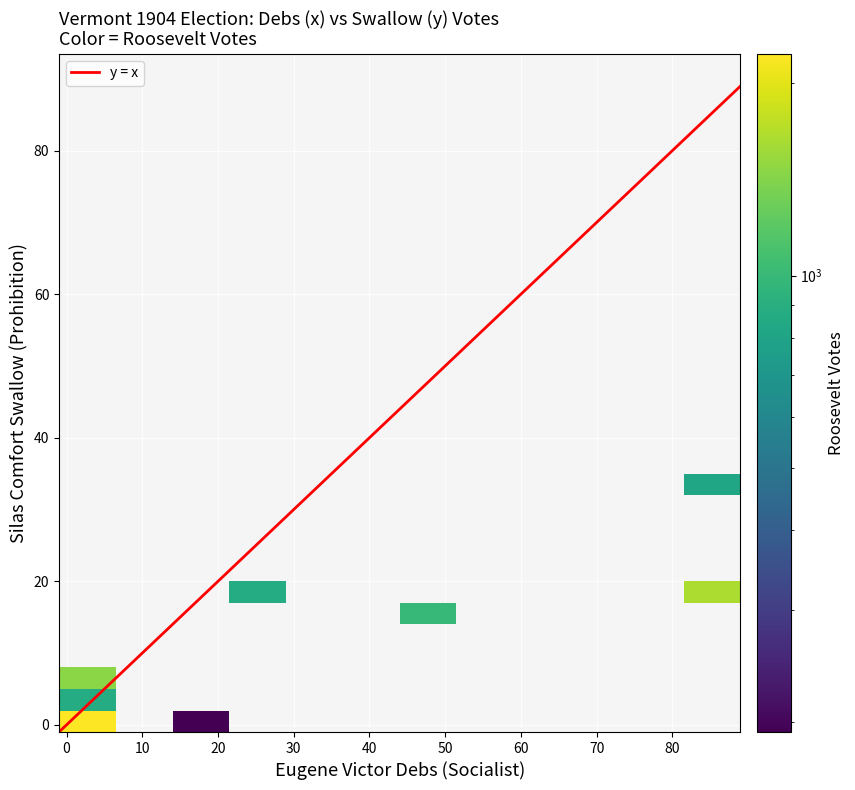

What is the sum of all swallow values?

162